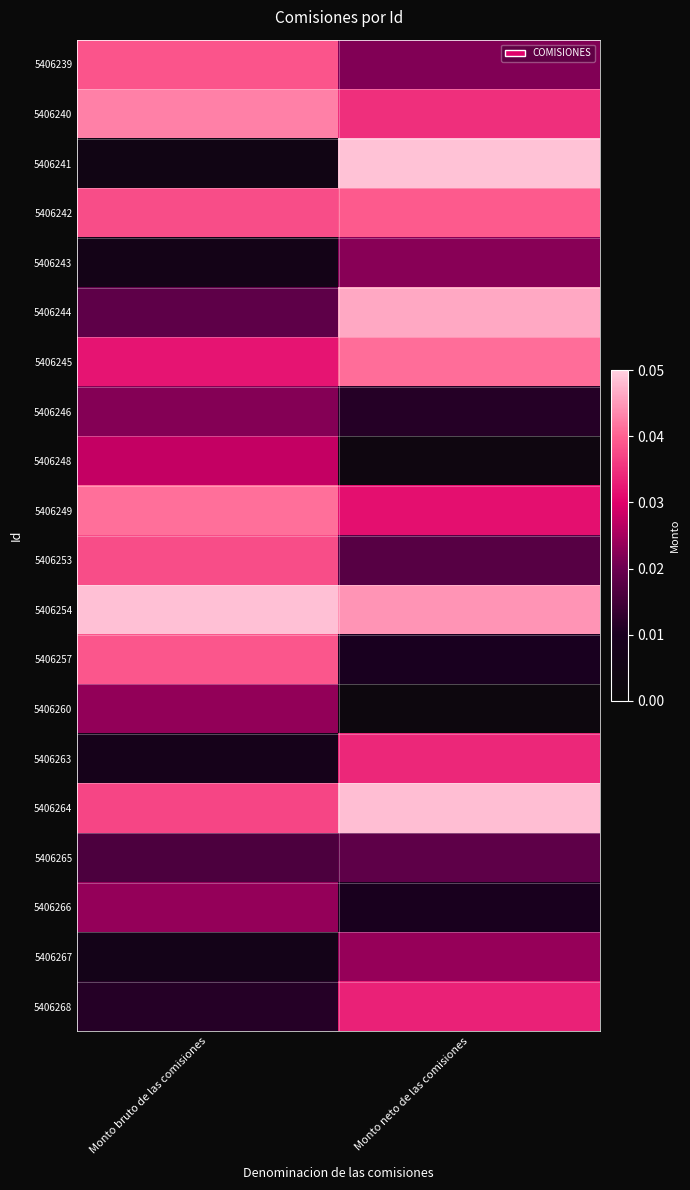

At which category is the sum across all series the highest?

Monto neto de las comisiones